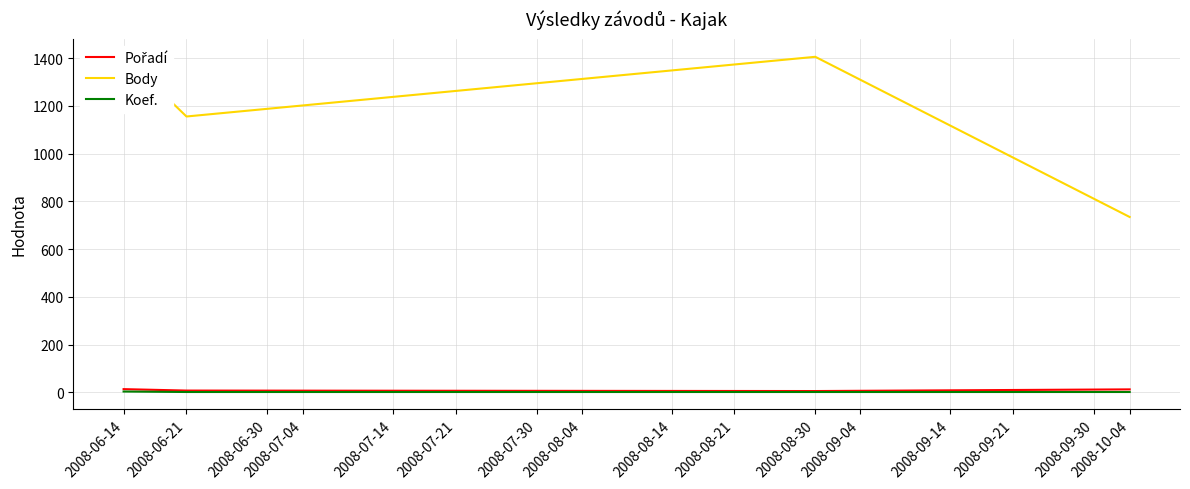

How many Pořadí values are between 8 and 14?

3